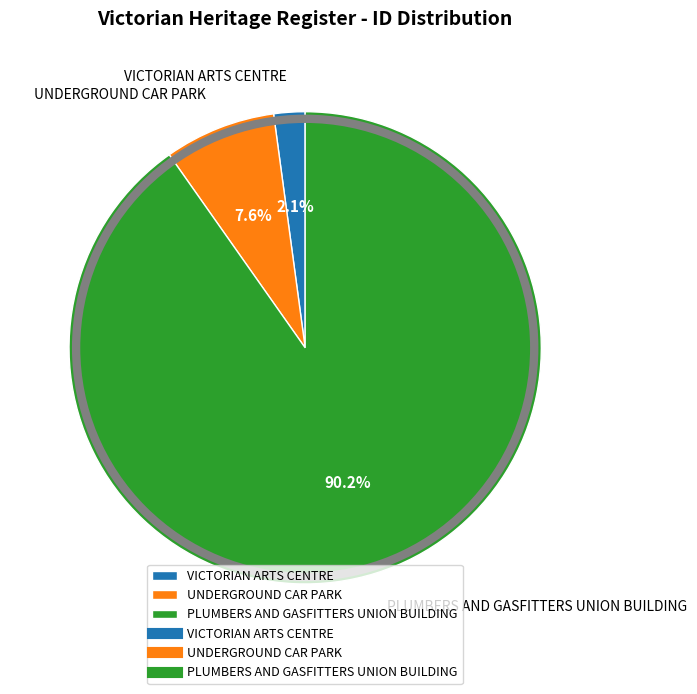

Is there any slice that represents more than half of the pie?

Yes